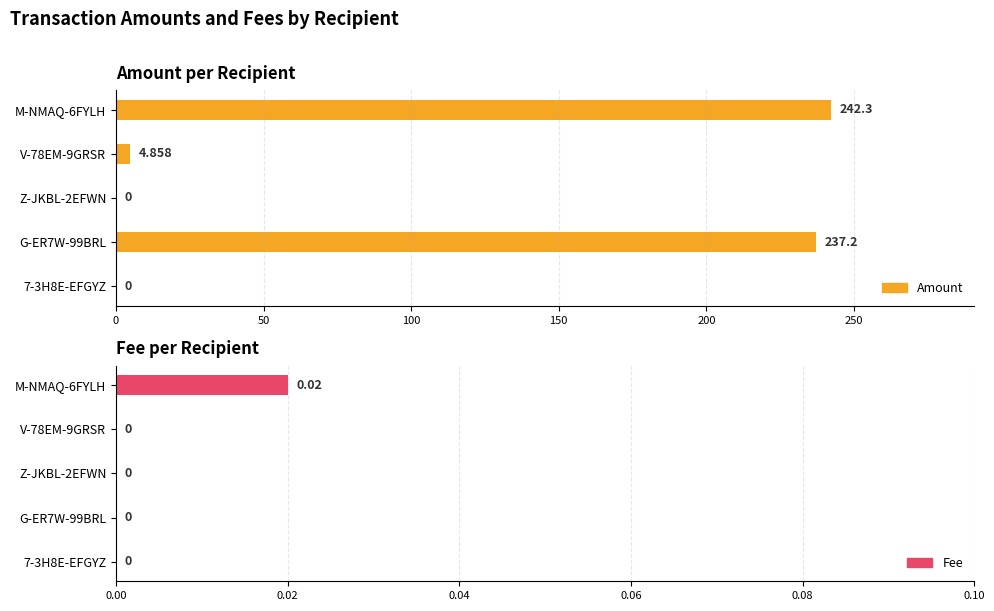

Is it true that Fee equals 0.0 at 50?

True